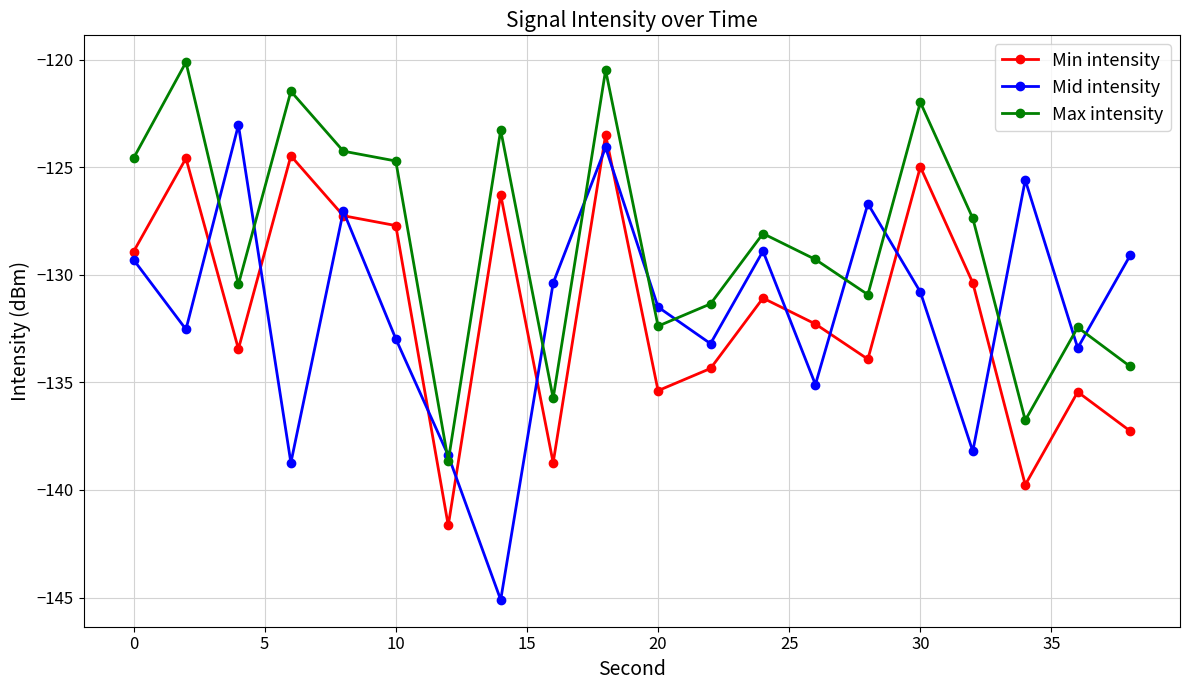

Reading left to right, what are all the values shown in this chart?

Min intensity: -128.9	-124.6	-133.4	-124.5	-127.3	-127.7	-141.6	-126.3	-138.7	-123.5	-135.4	-134.4	-131.1	-132.3	-133.9	-125.0	-130.4	-139.8	-135.4	-137.3
Mid intensity: -129.3	-132.5	-123.0	-138.7	-127.0	-133.0	-138.4	-145.1	-130.4	-124.1	-131.5	-133.2	-128.9	-135.1	-126.7	-130.8	-138.2	-125.6	-133.4	-129.1
Max intensity: -124.6	-120.1	-130.4	-121.5	-124.3	-124.7	-138.6	-123.3	-135.7	-120.5	-132.4	-131.4	-128.1	-129.3	-130.9	-122.0	-127.4	-136.8	-132.4	-134.3